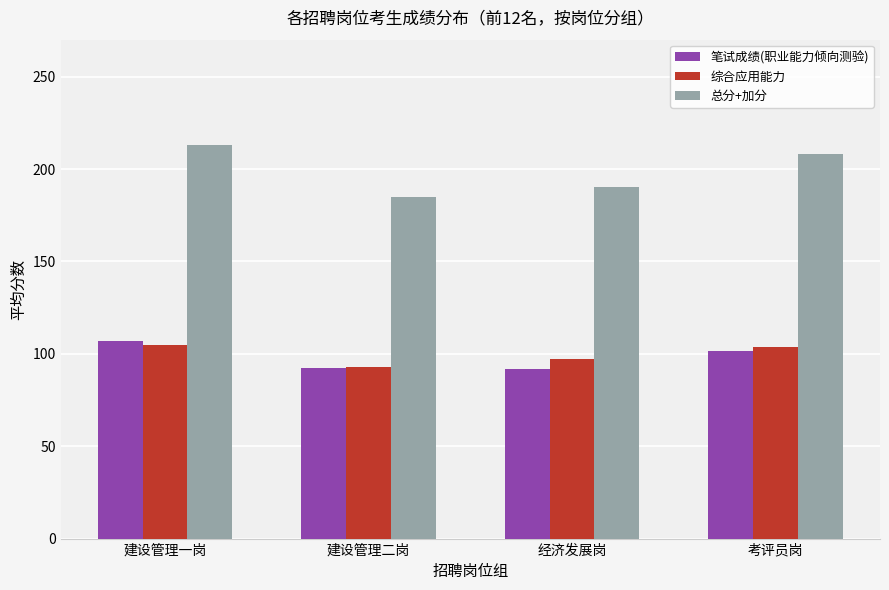

At 建设管理一岗, list the series in order from smallest to largest.

综合应用能力, 笔试成绩(职业能力倾向测验), 总分+加分